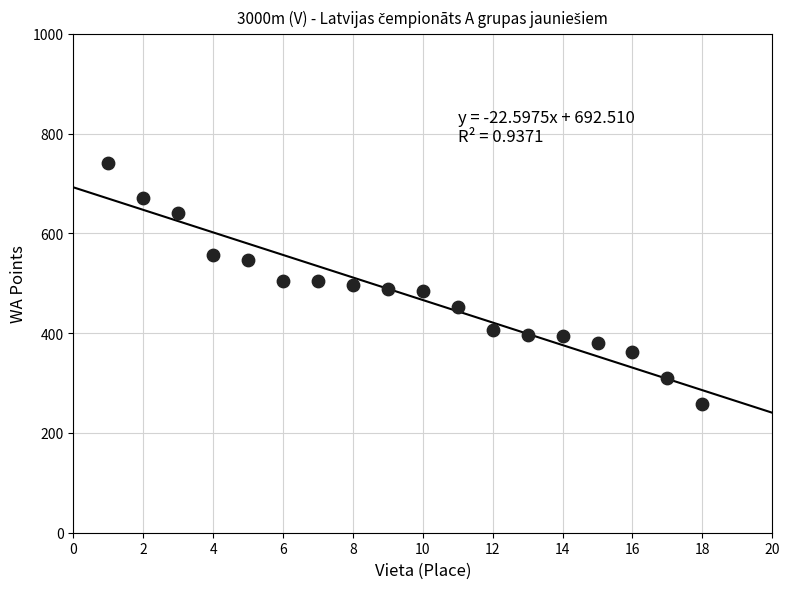

What is the range of Y values (max minus min)?

483